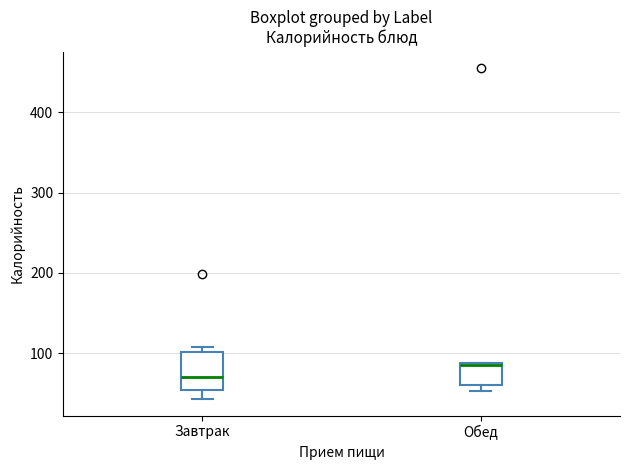

Comparing the boxes themselves (not the whiskers), which one is the tallest?

Завтрак